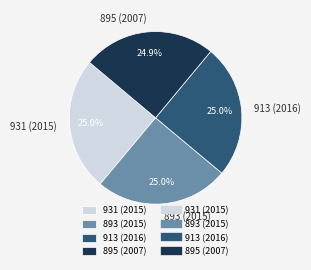

What percentage is NOT represented by 931 (2015)?

75.0%